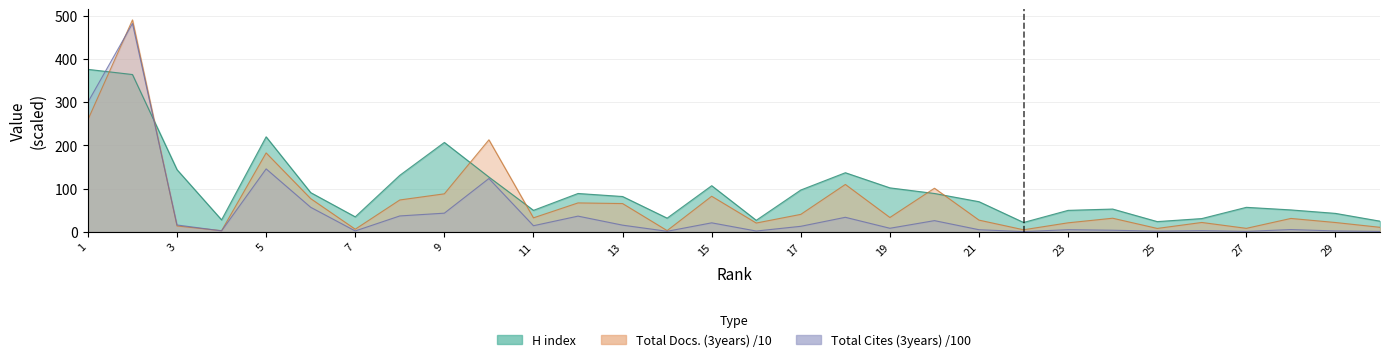

What is the difference between the highest and lowest values at 23?

44.7